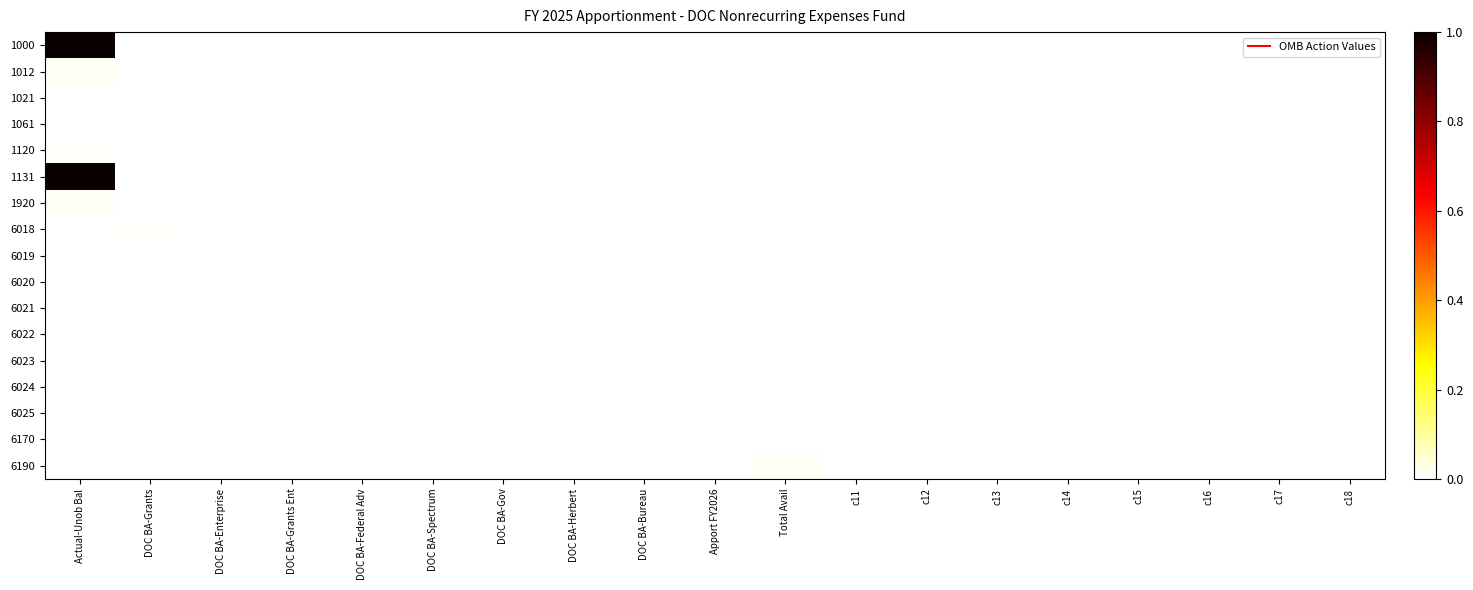

Rank the series by their maximum value, from highest to lowest.

1000, 1131, 1012, 1920, 6190, 1120, 6018, 6021, 6022, 6020, 1021, 6019, 6024, 6025, 6170, 1061, 6023